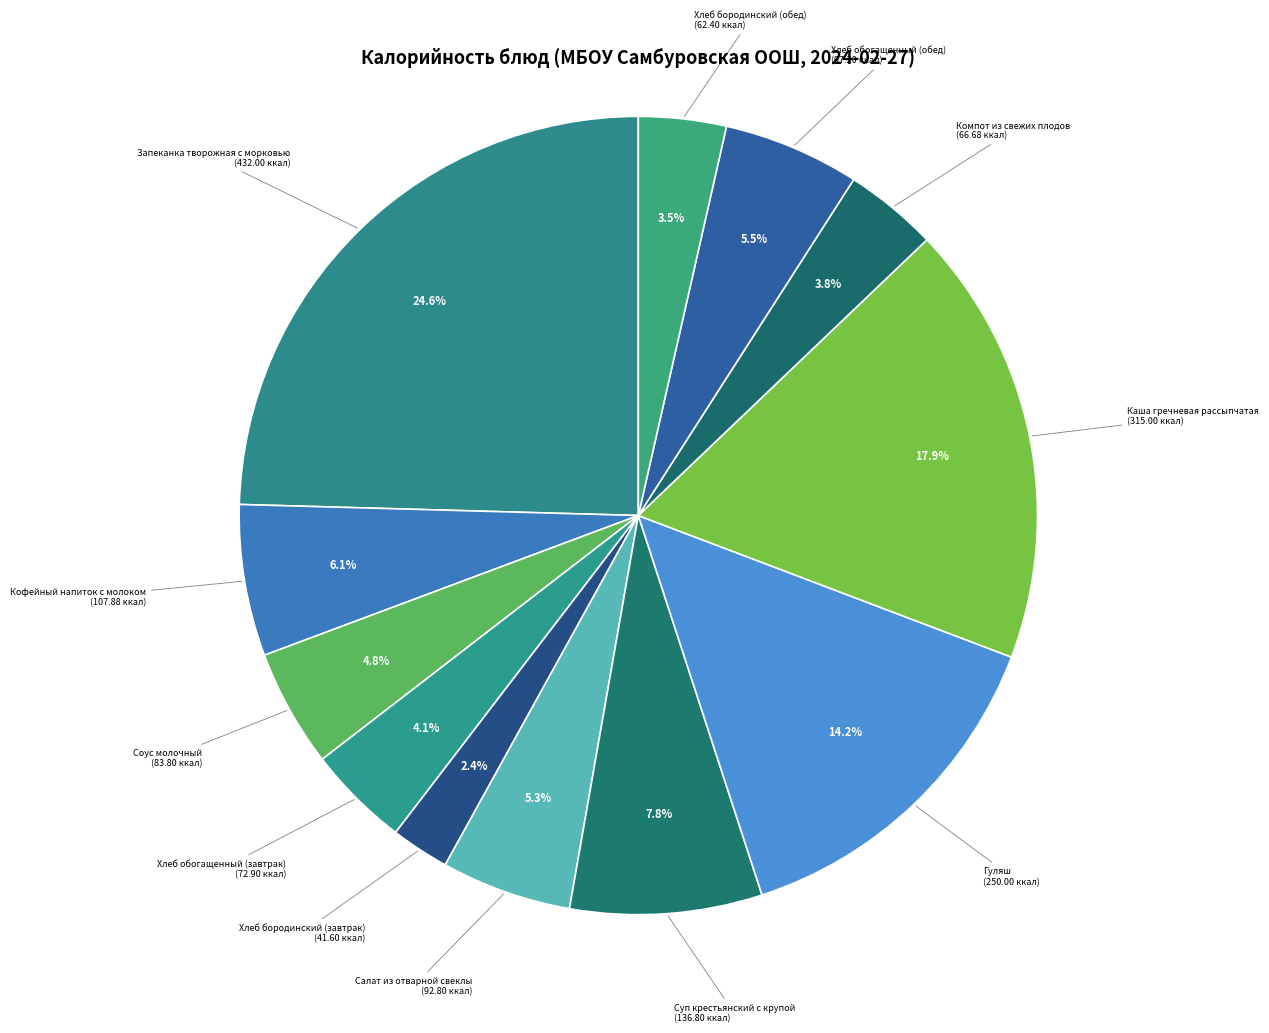

What is the ratio of the value at Запеканка творожная с морковью to the value at Компот из свежих плодов?

6.5